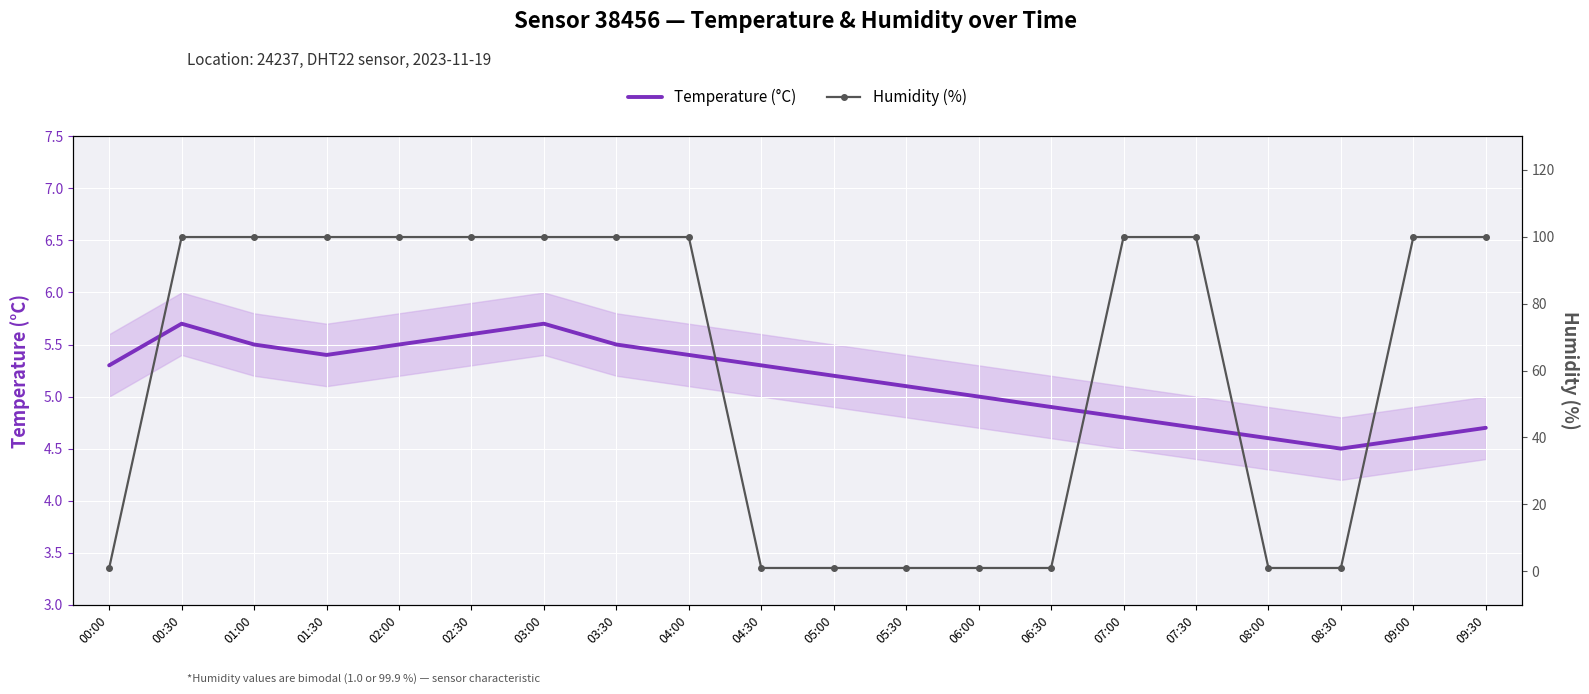

What is the sum of all Humidity (%) values?

1206.8